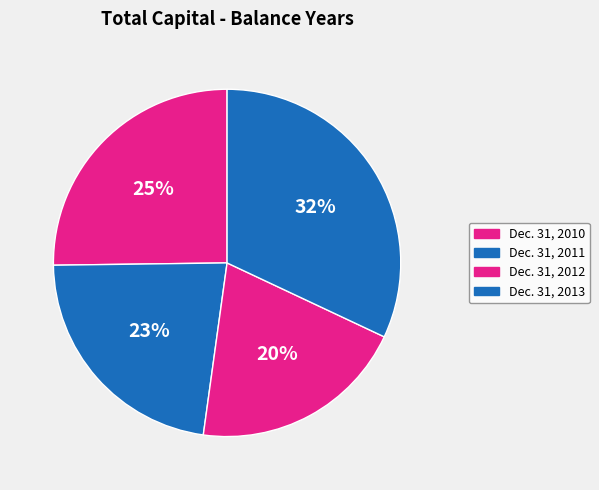

How many slices are in this pie chart?

4